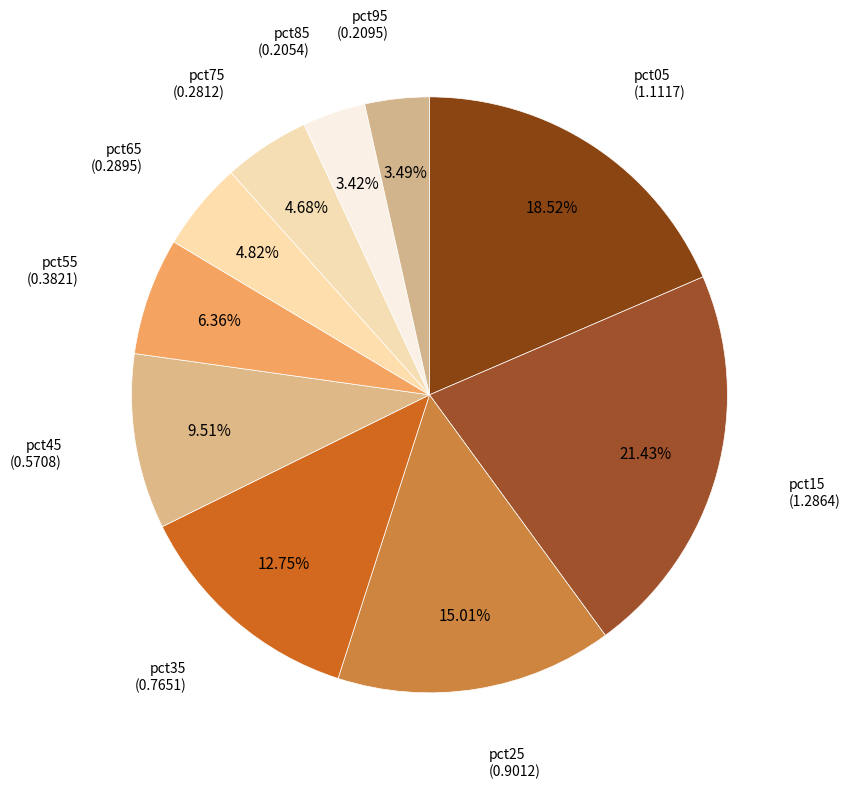

Count the number of slices in the pie.

10